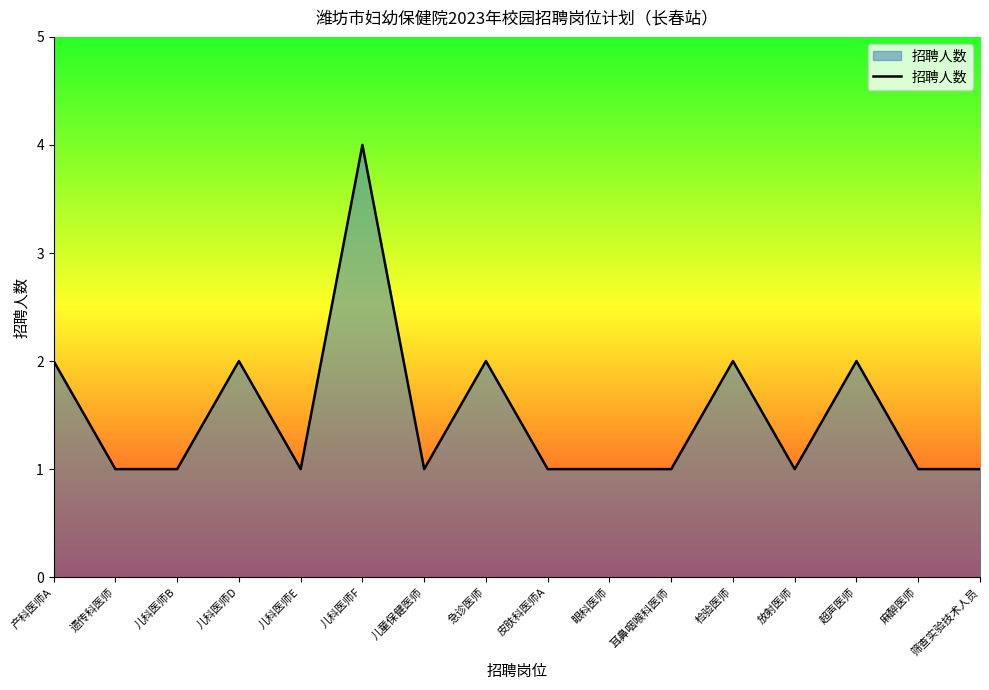

What is the greatest value displayed?

4